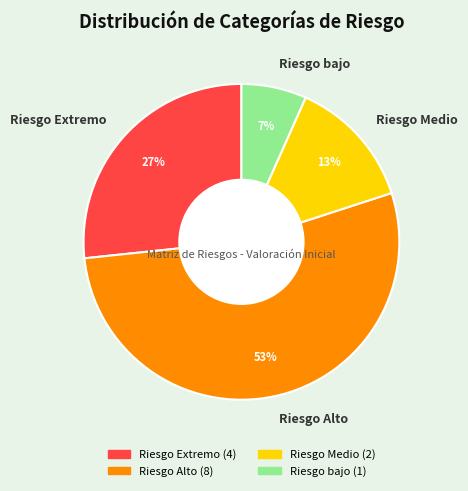

Which slice is the largest?

Riesgo Alto